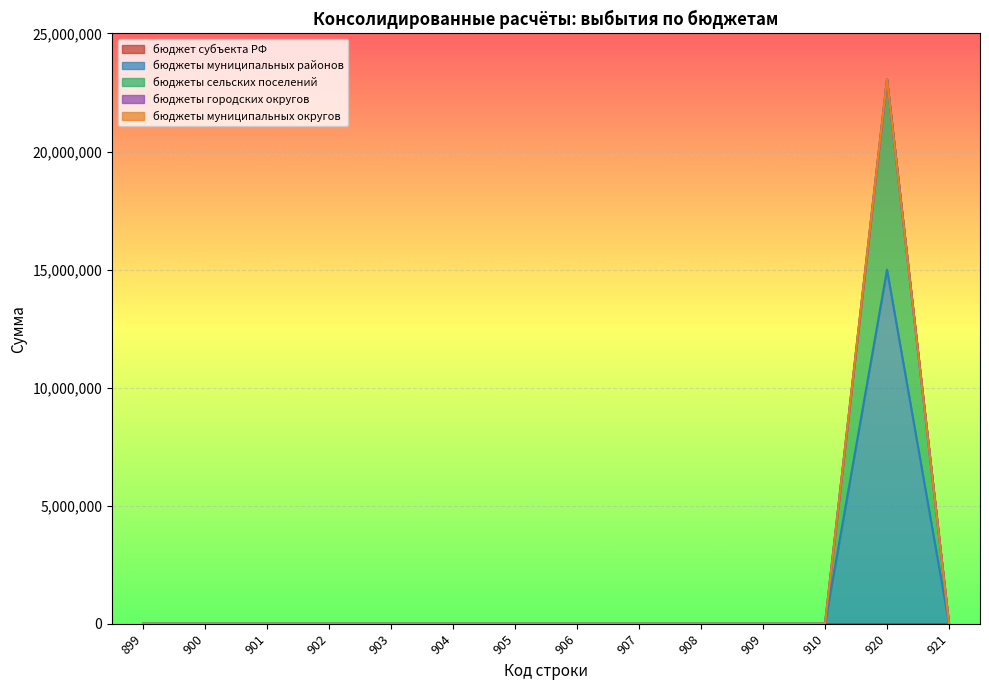

True or false: бюджеты сельских поселений has more than 2 points higher than both neighbors.

False